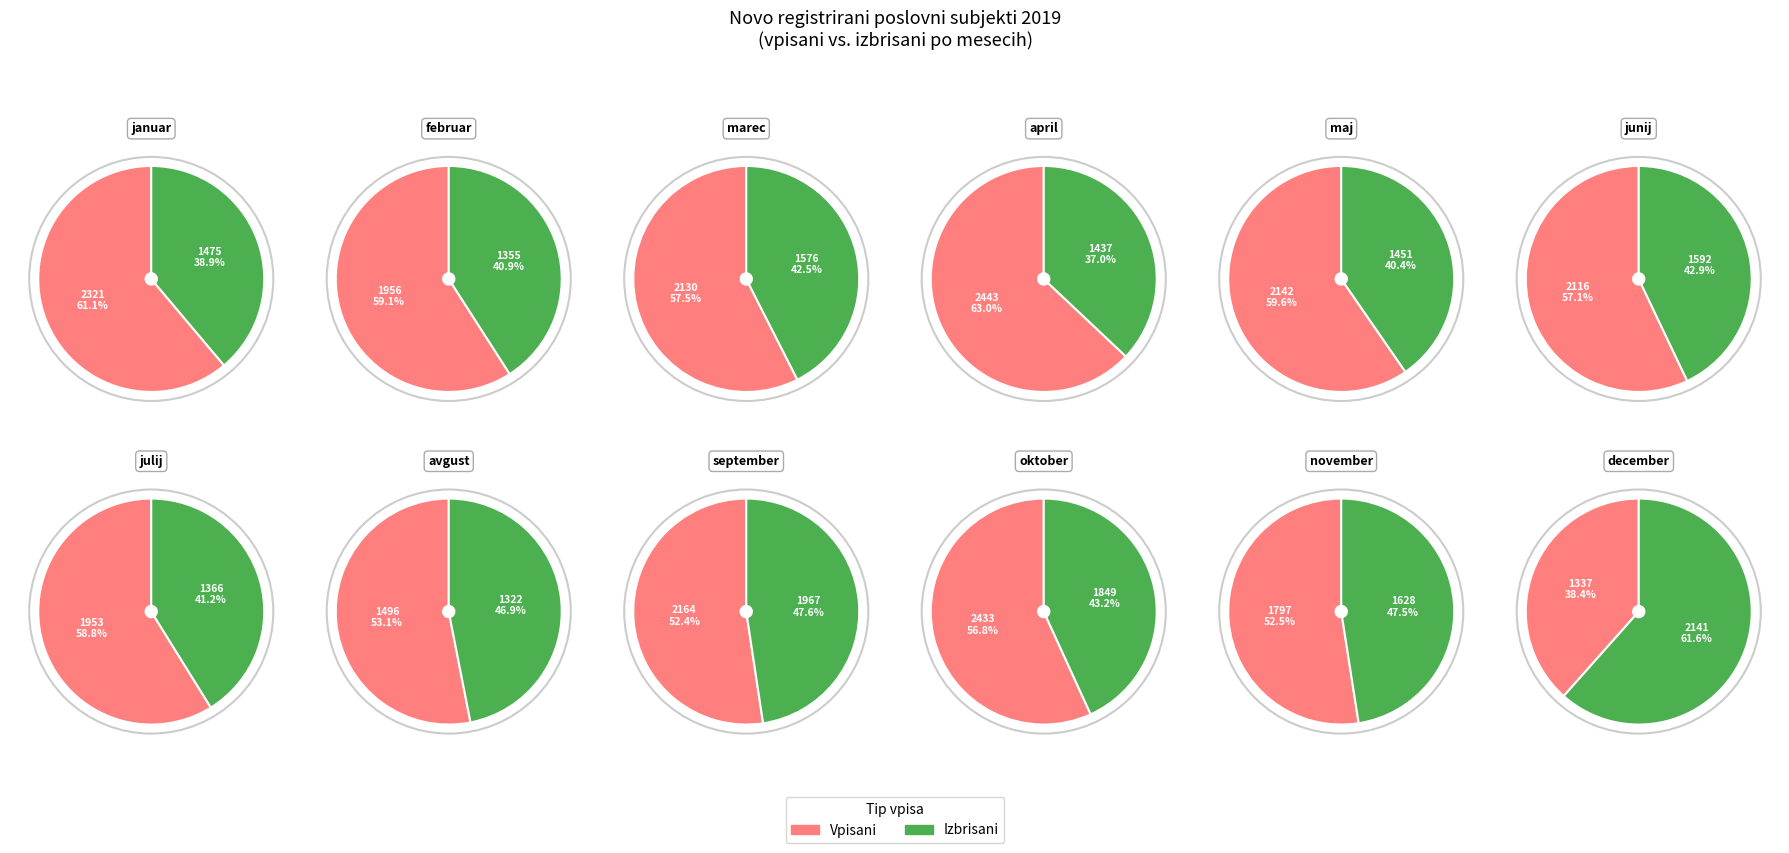

How many segments does this pie chart have?

12